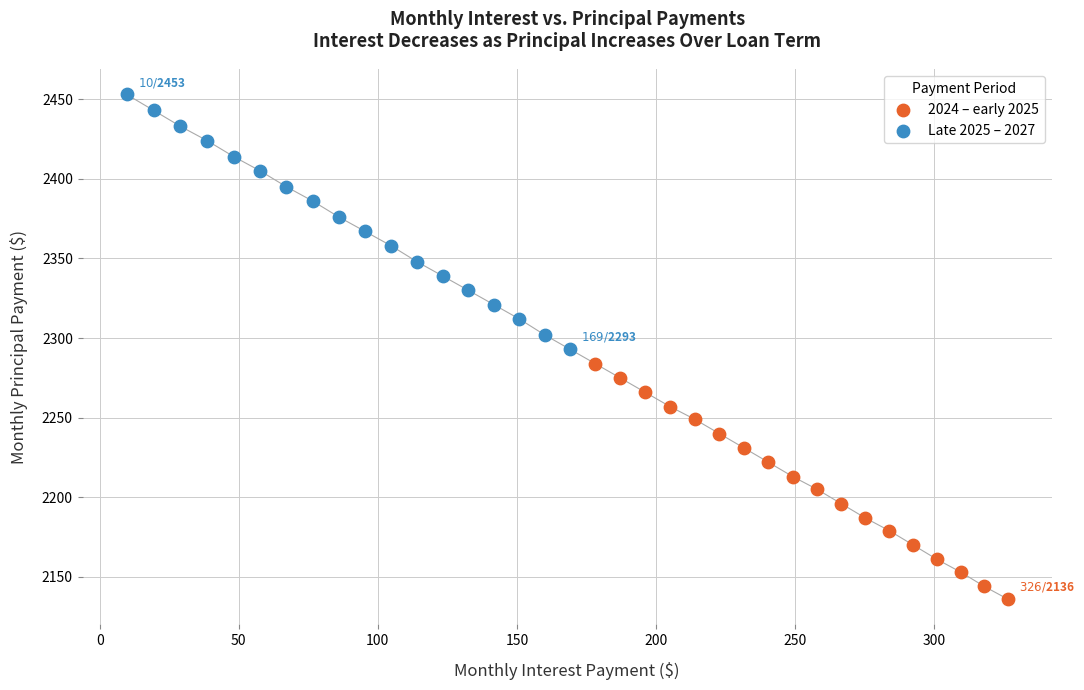

Which series reaches the maximum Y coordinate?

Late 2025 – 2027